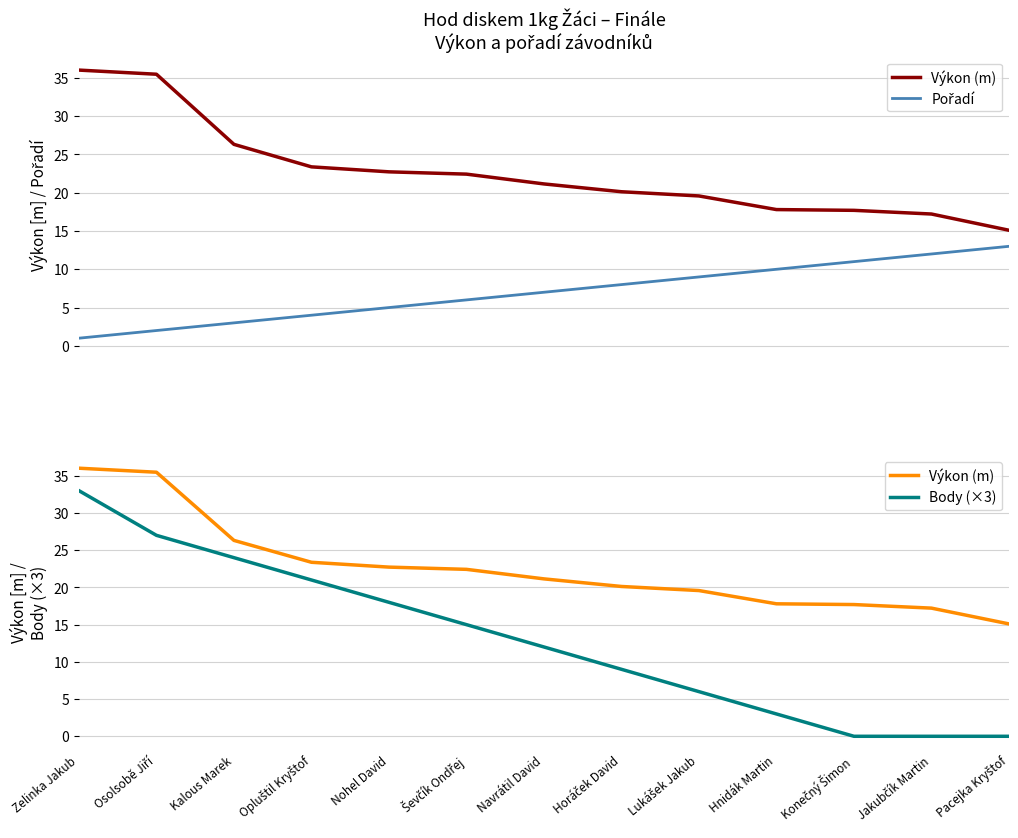

What is the approximate value of Pořadí at Lukášek Jakub?

9.0